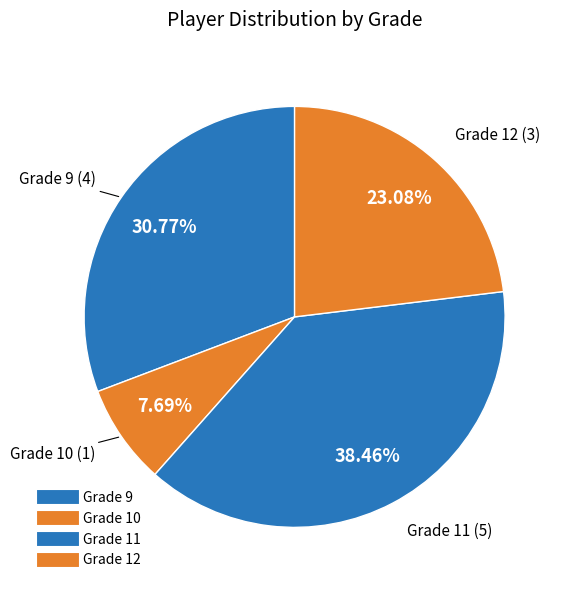

What percentage is the Grade 12 slice, to the nearest percent?

23%